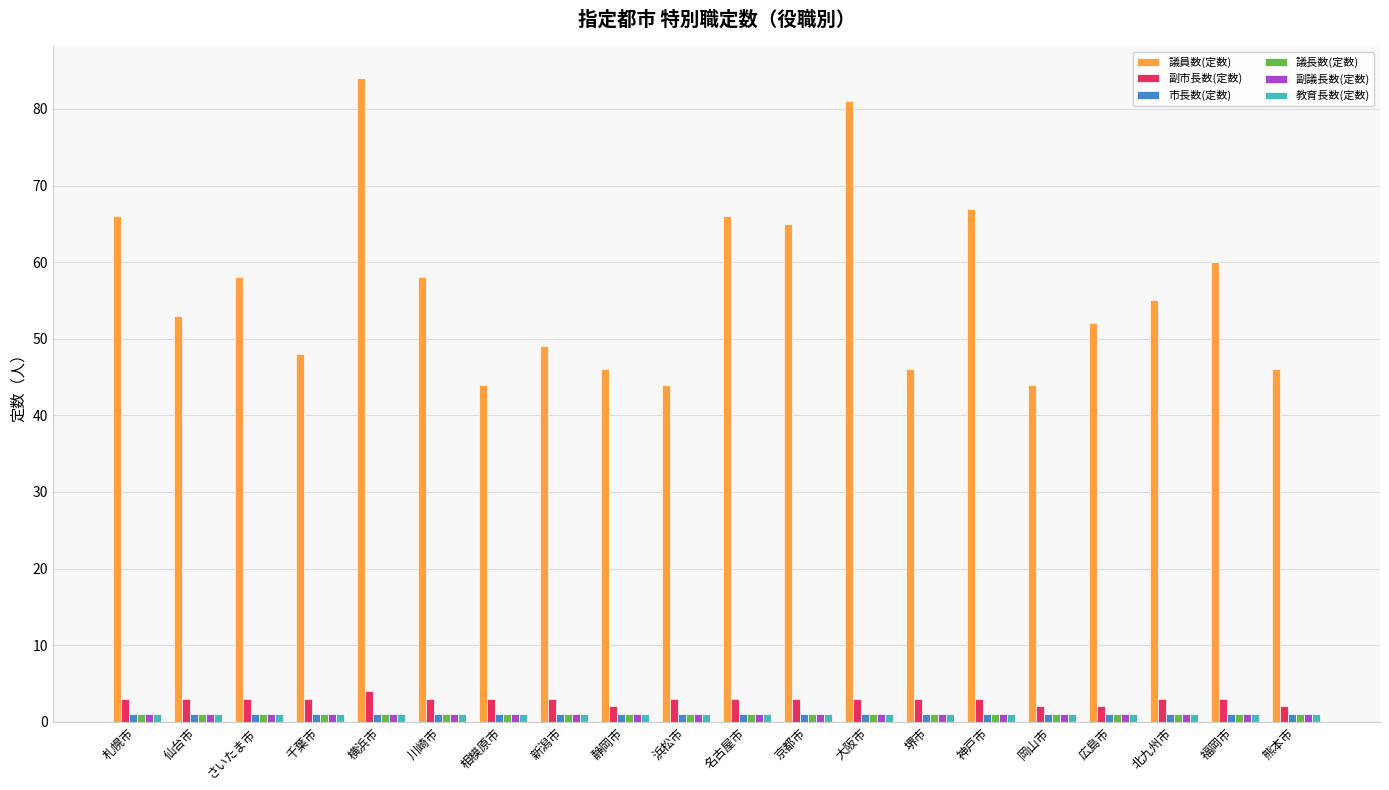

Are the bars grouped side by side (vs. stacked)?

Yes